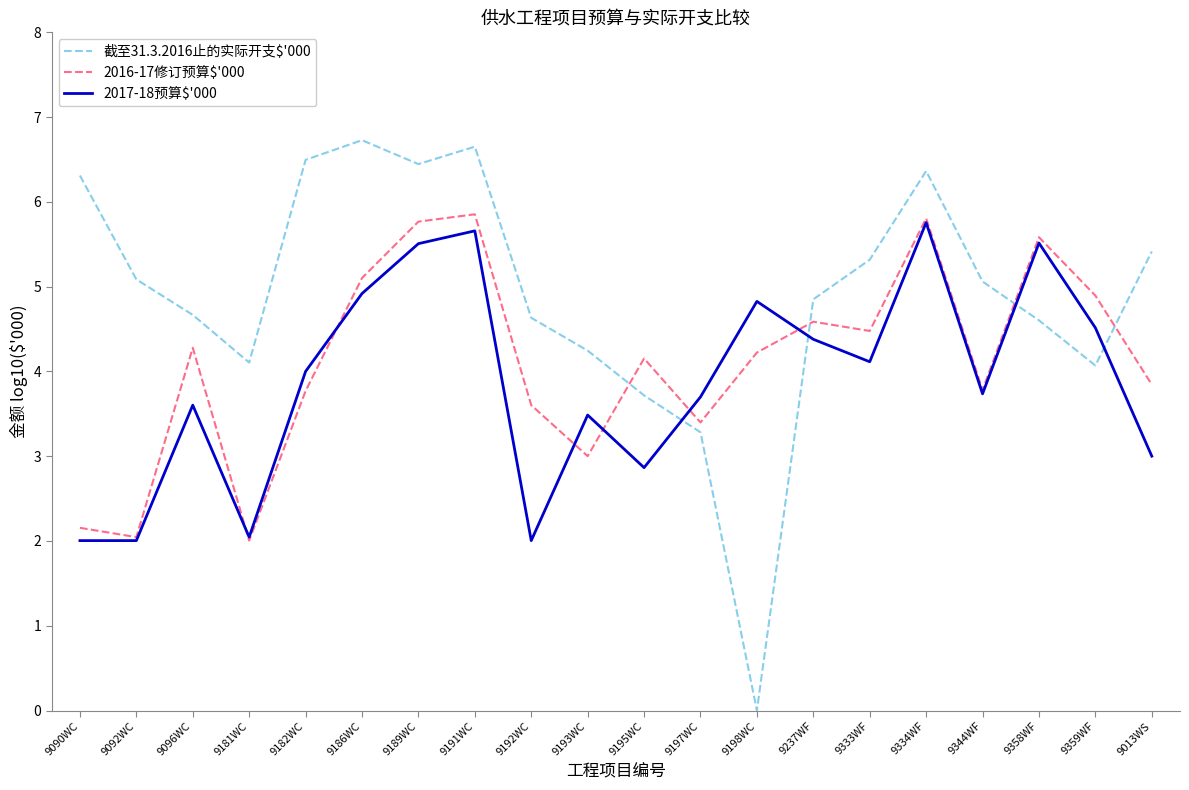

Which series has the widest spread of values?

截至31.3.2016止的实际开支$'000